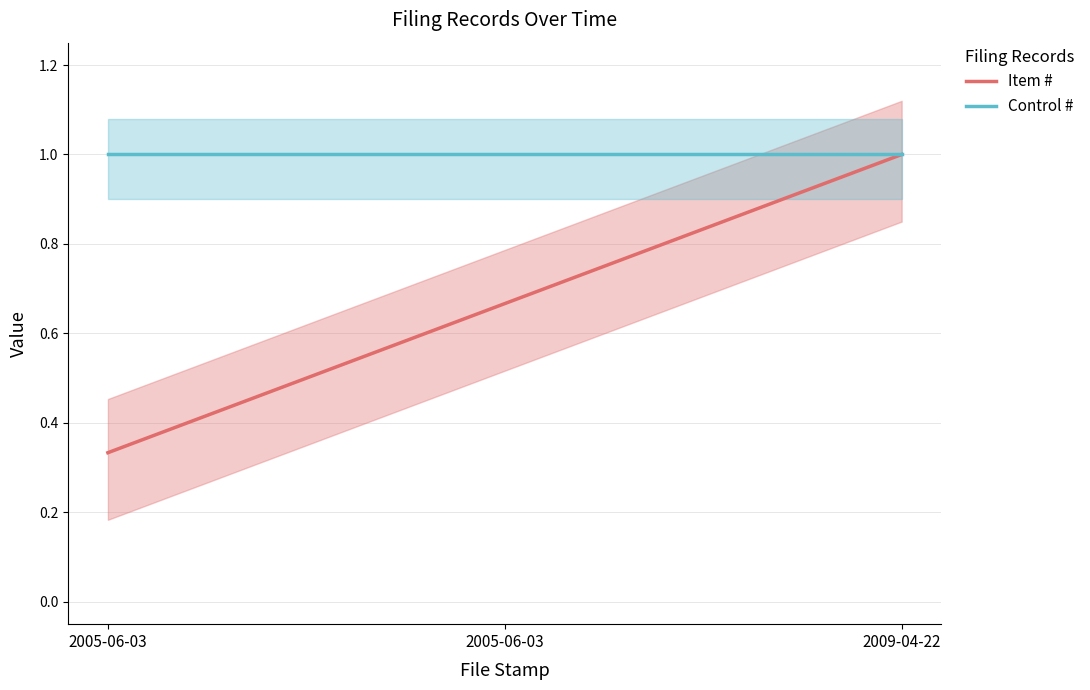

Which series has the largest total across all categories?

Control #